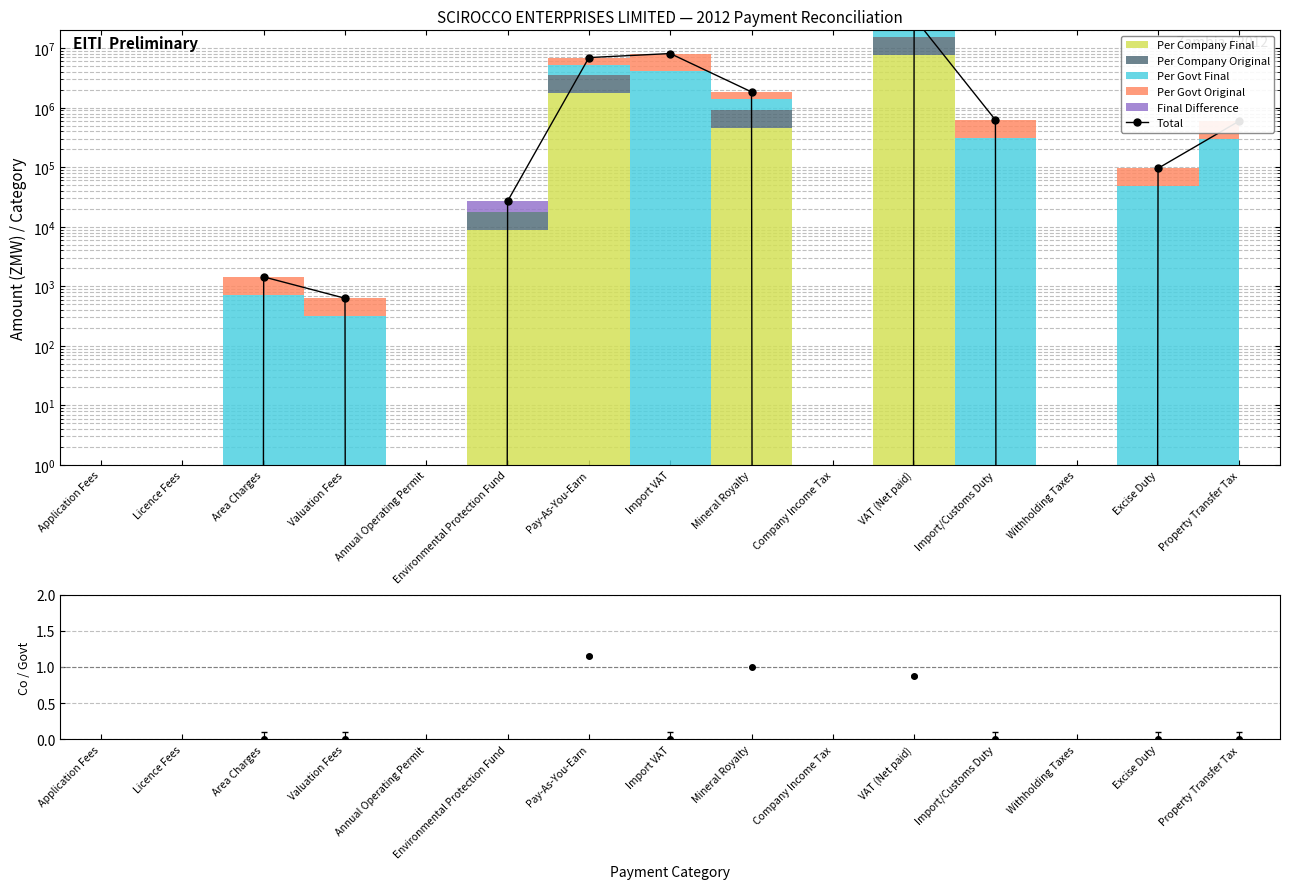

What is the maximum value shown in the chart?

32521198